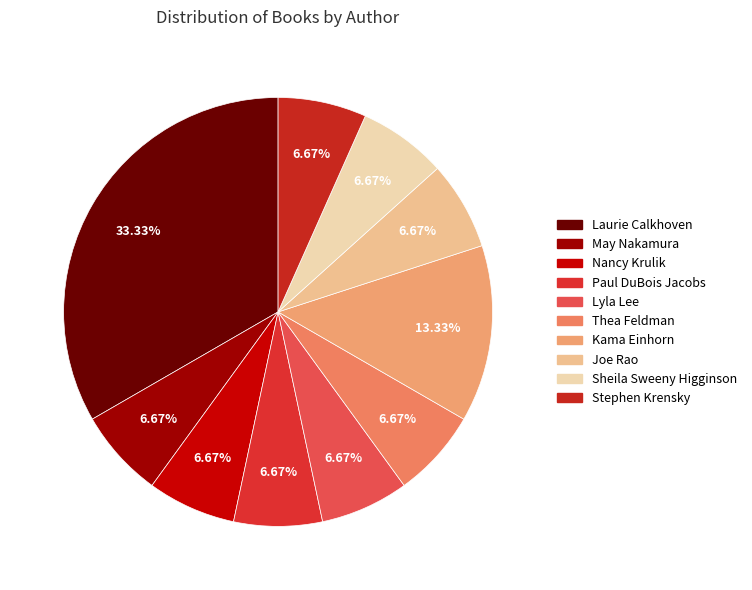

How much of the chart is everything except Thea Feldman?

93.3%